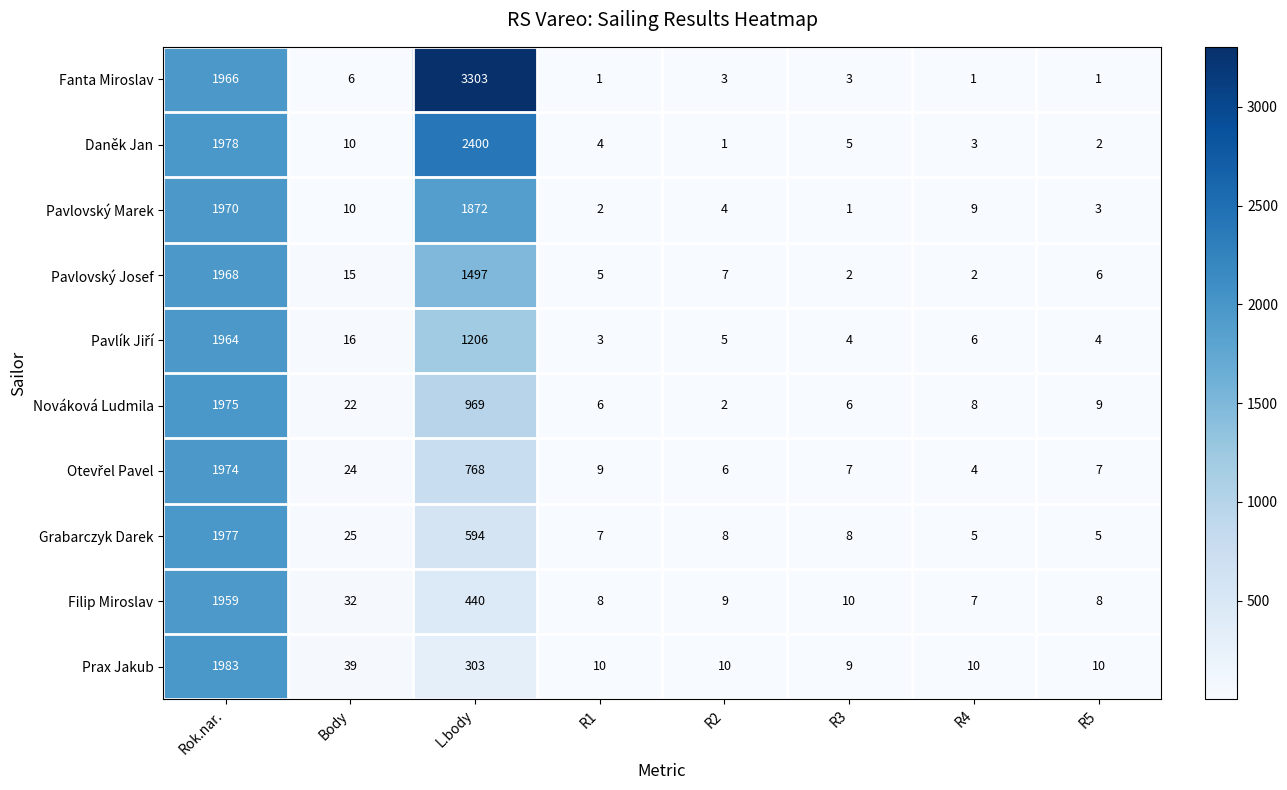

At which category does the chart reach its peak across all series?

L.body